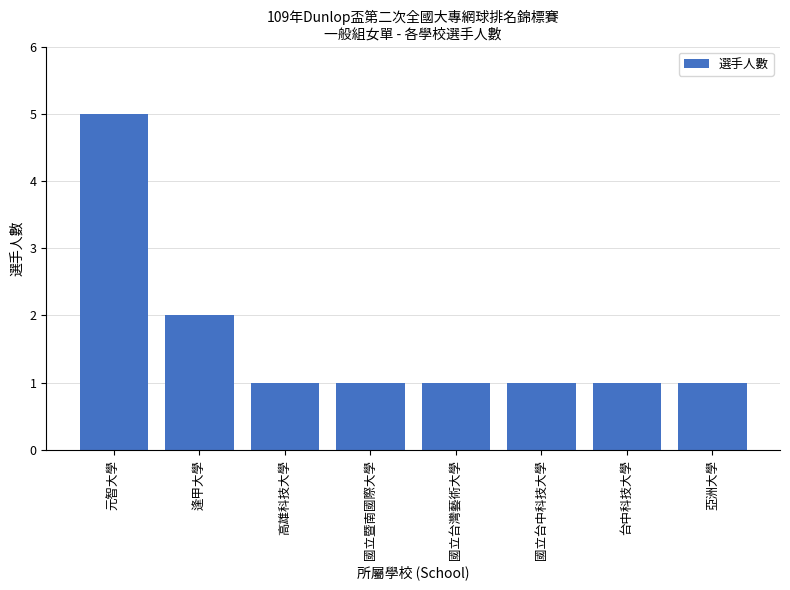

What position from the left is 逢甲大學?

2